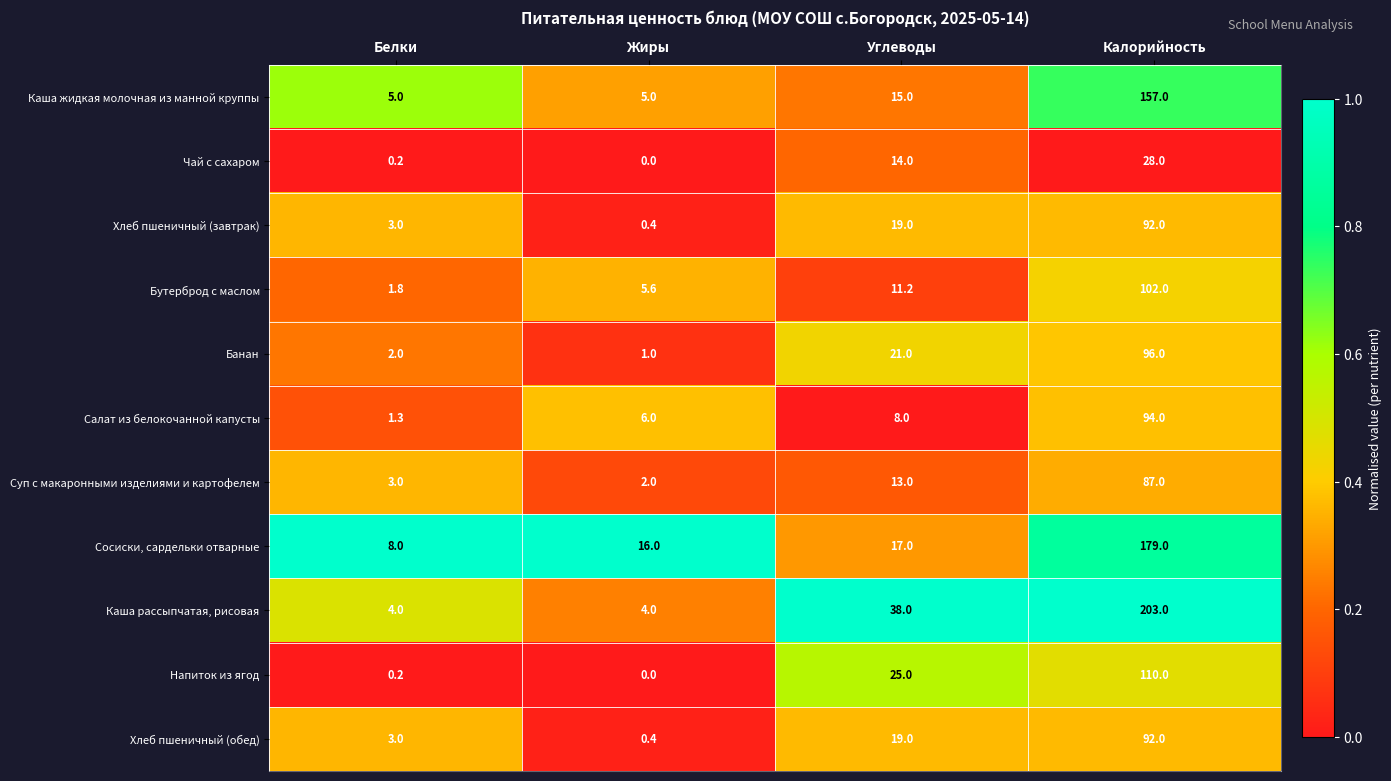

What is the maximum value shown in the chart?

203.0